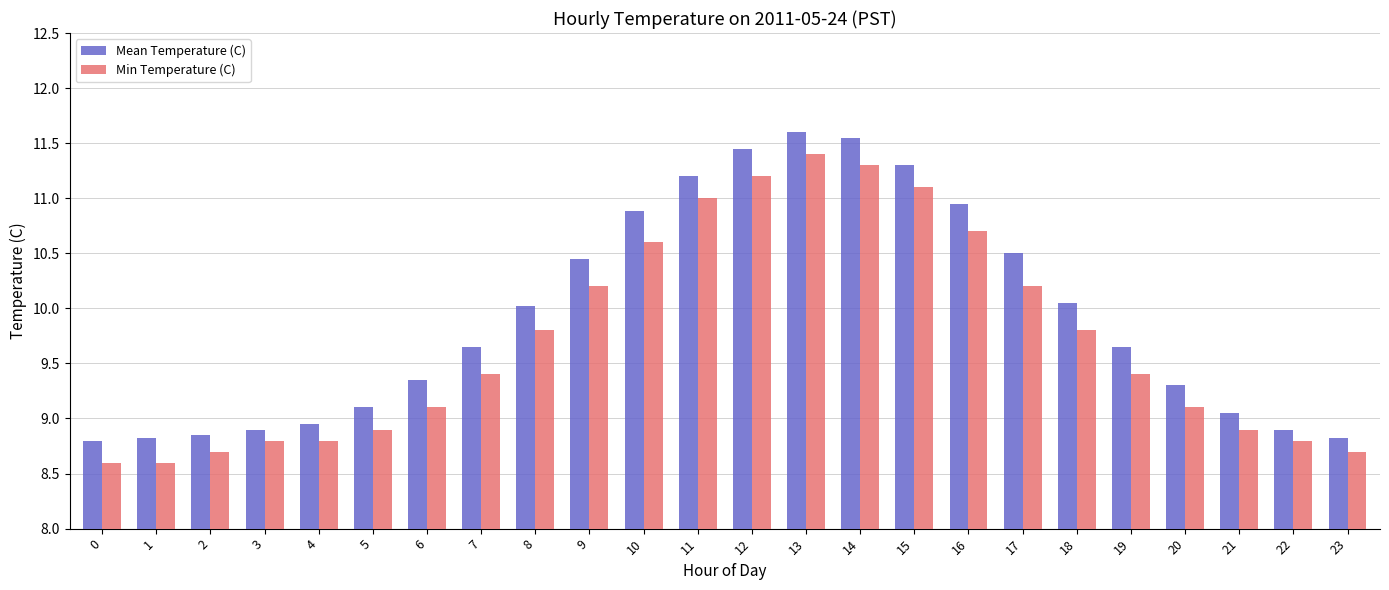

Where does the Min Temperature (C) series first go above 9?

6